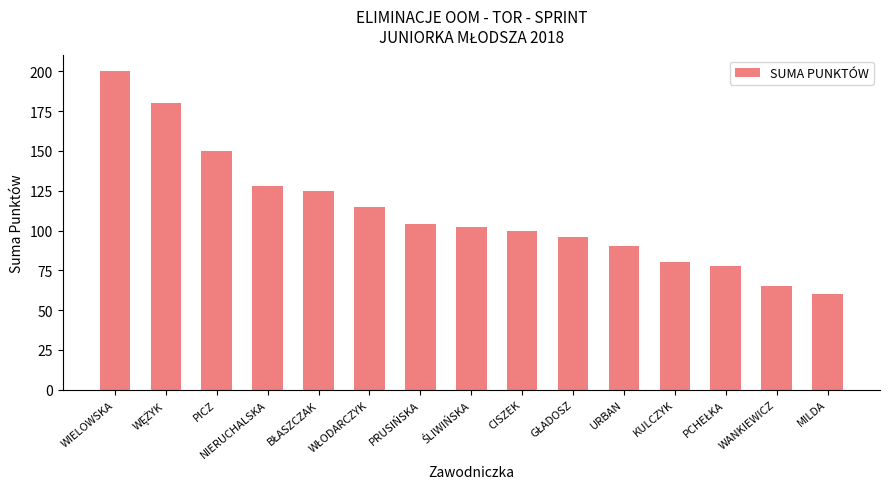

What is the change in value from PRUSIŃSKA to KULCZYK?

-24